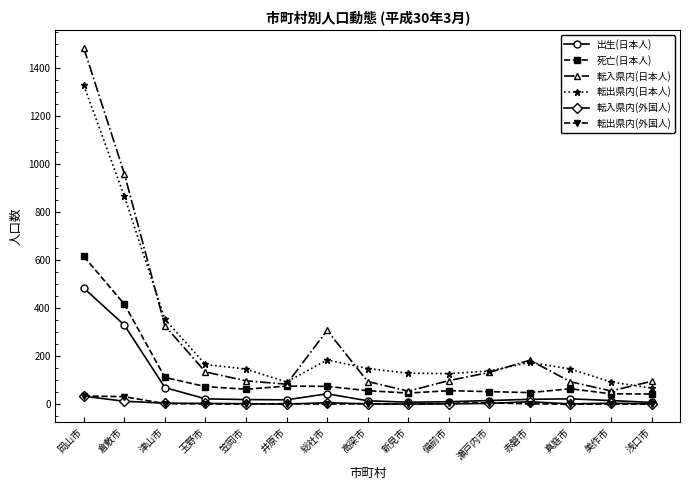

The 転出県内(日本人) series shows 92 at 美作市. True or false?

True